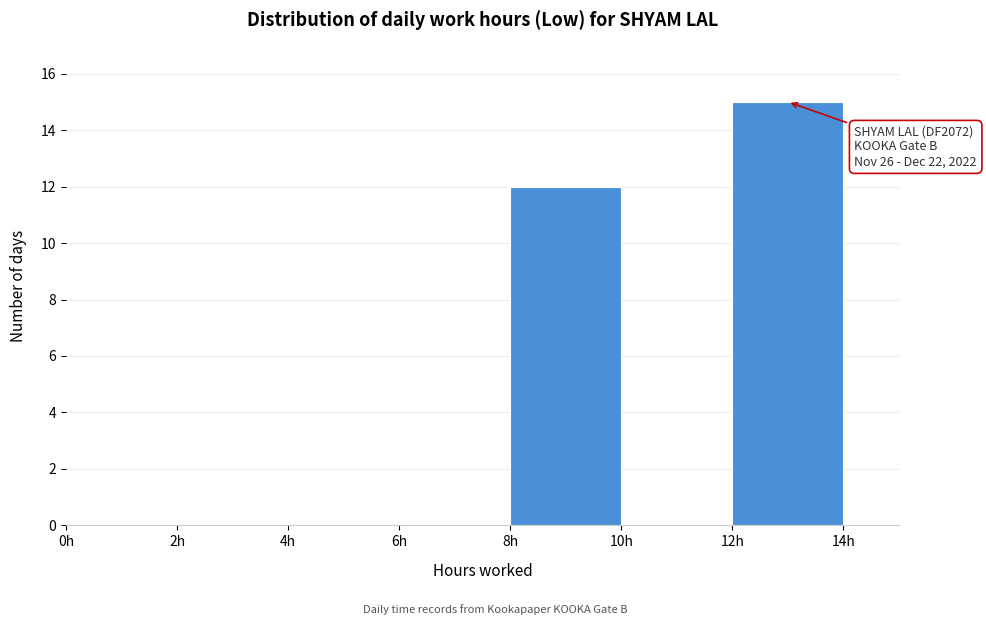

Which range on the x-axis has the tallest bar?

12 to 14